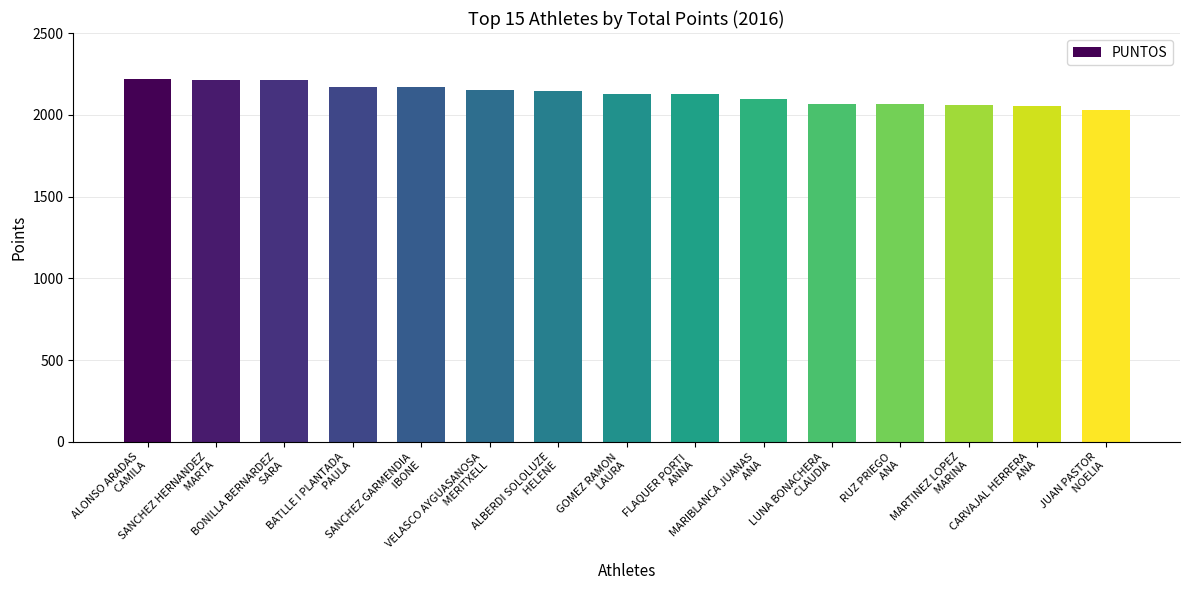

True or false: the data shows 497 at MARIBLANCA JUANAS
 ANA.

False